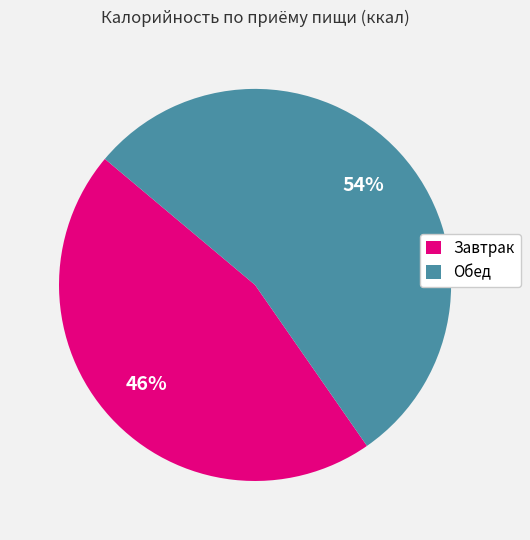

Which slice is the largest?

Обед